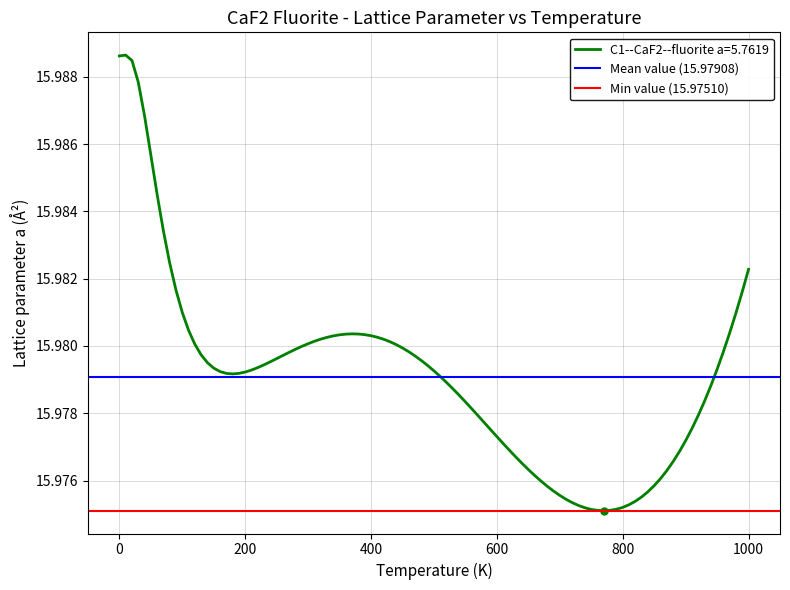

Is the value of Mean value (15.97908) at 0 greater than the value of Min value (15.97510) at 0?

Yes